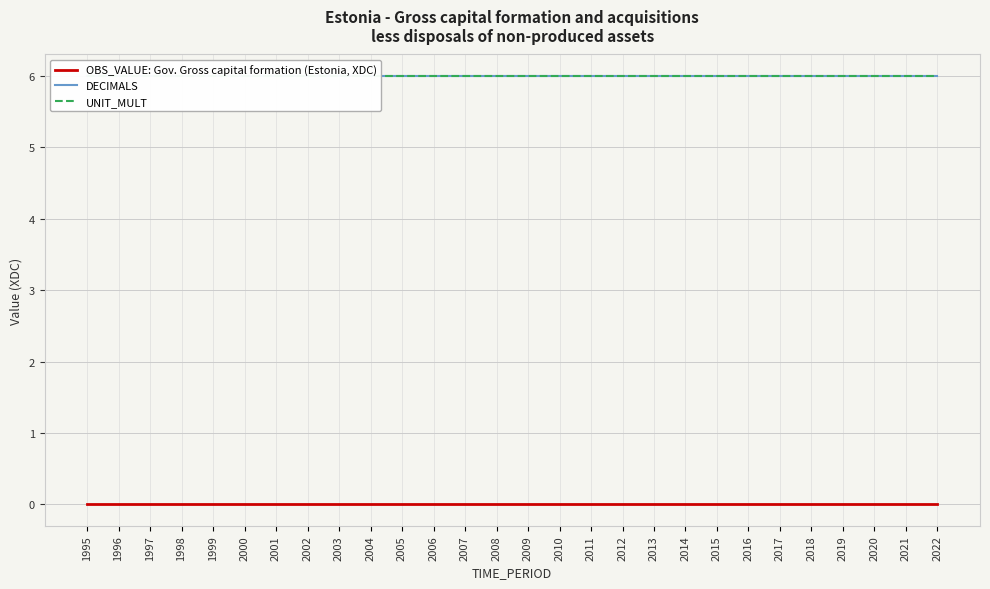

True or false: OBS_VALUE: Gov. Gross capital formation (Estonia, XDC) and UNIT_MULT intersect in this chart.

False